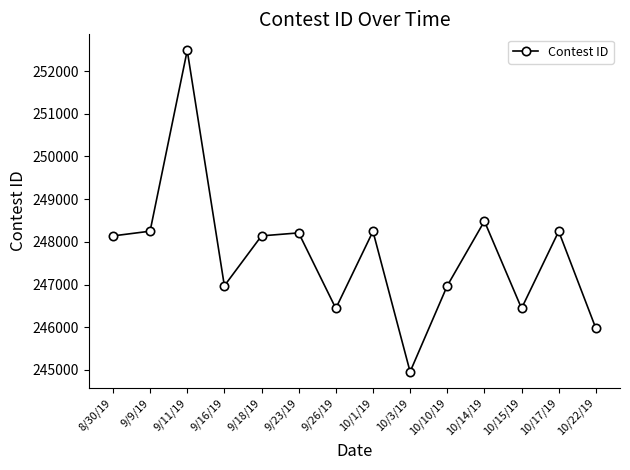

What is the difference between the maximum and minimum values?

7529